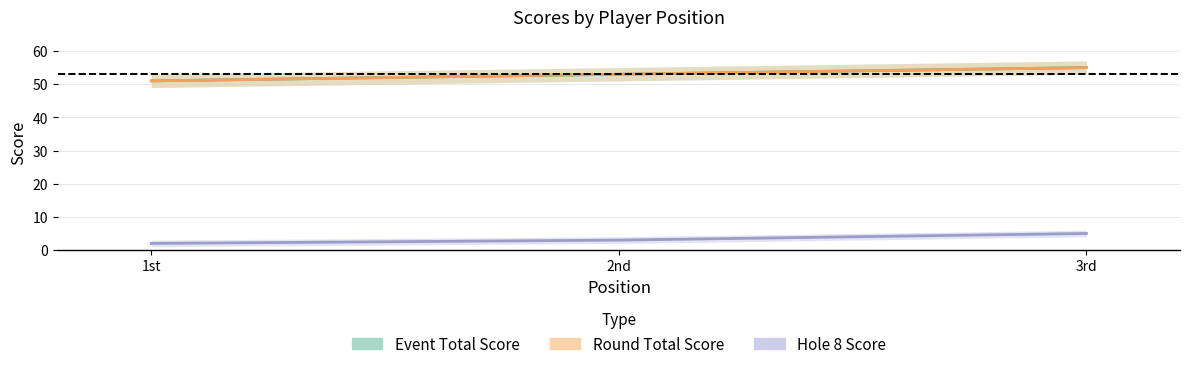

What is the total value across all series at 1st?

104